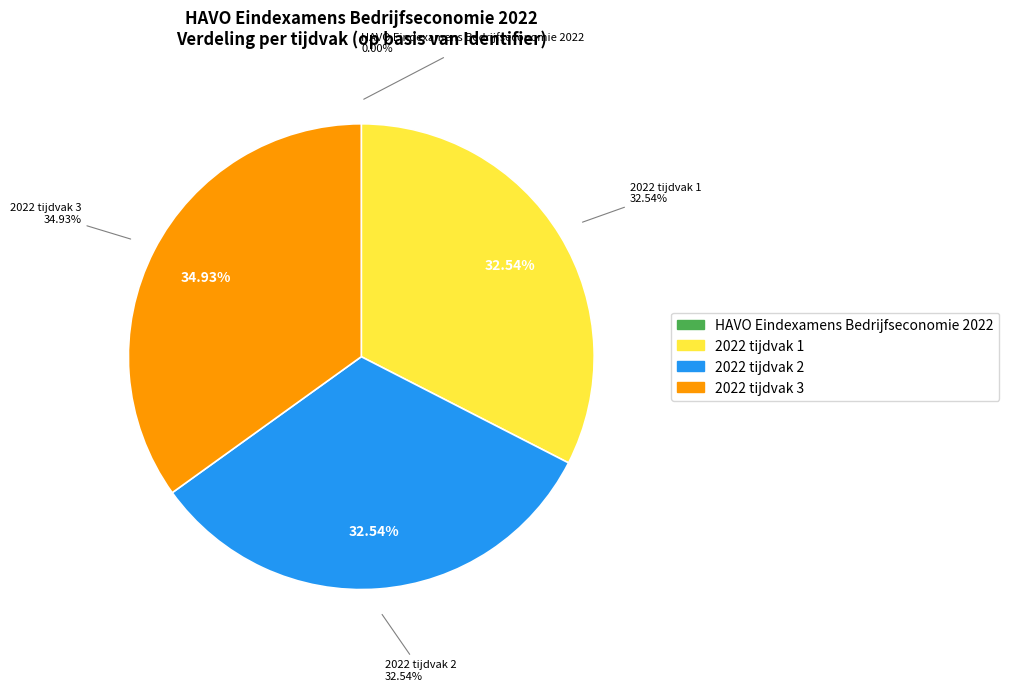

To the nearest percent, what percentage of the pie is 2022 tijdvak 3?

35%